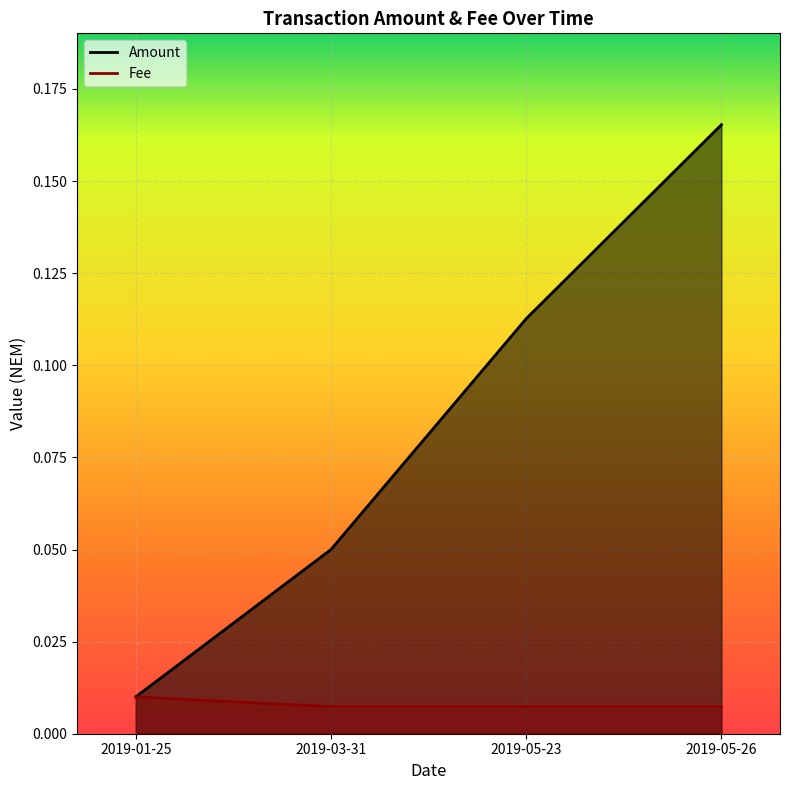

What is the difference between the values at 2019-01-25 and 2019-05-23?

0.1